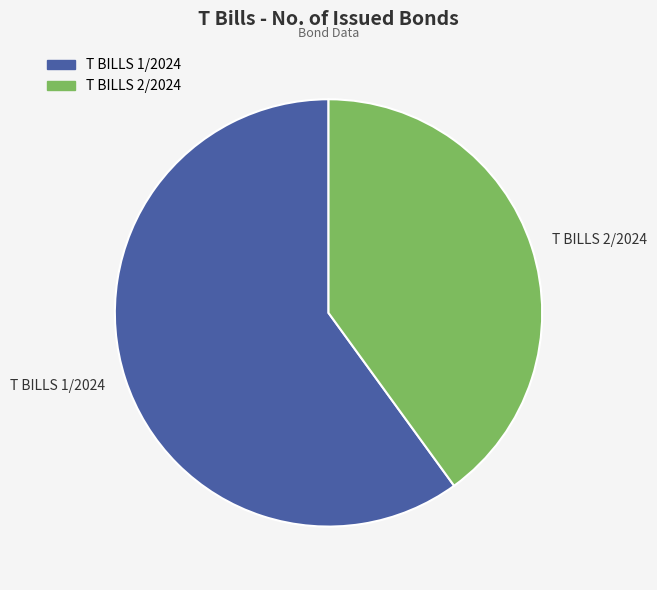

What is the ratio of the value at T BILLS 2/2024 to the value at T BILLS 1/2024?

0.7